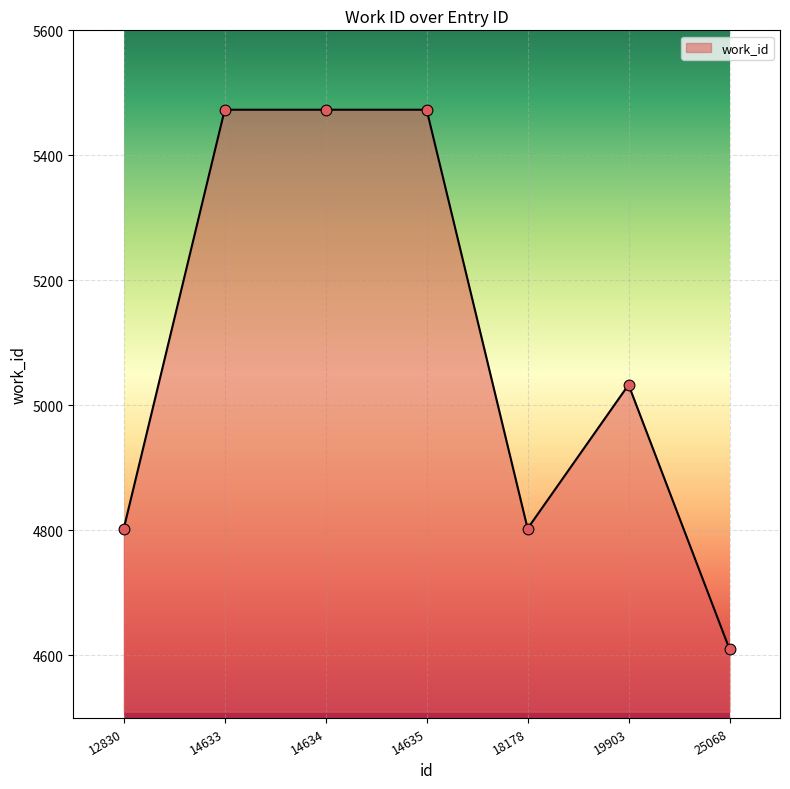

Approximately how many times larger is the value at 14633 compared to 14634?

1.0